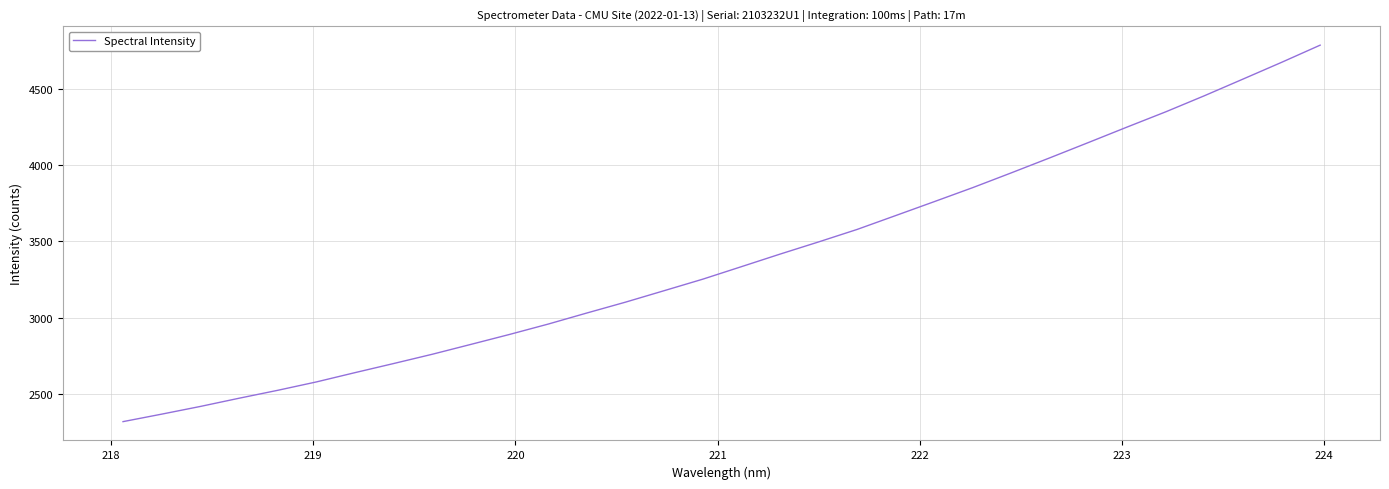

What is the greatest value displayed?

4785.7